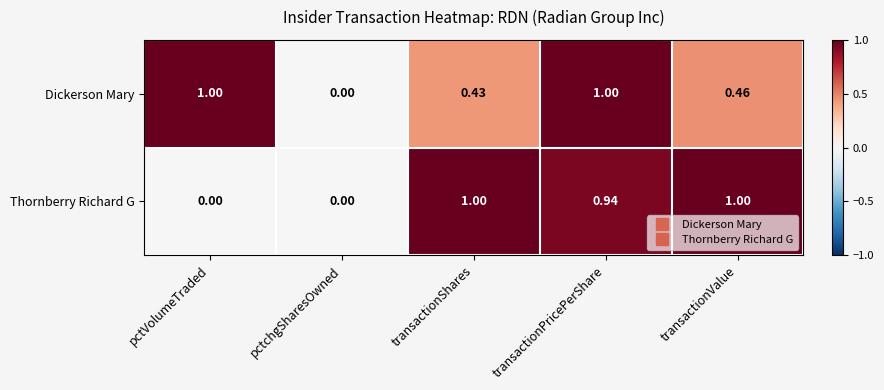

Is the value of Thornberry Richard G at pctVolumeTraded greater than the value of Dickerson Mary at transactionValue?

No